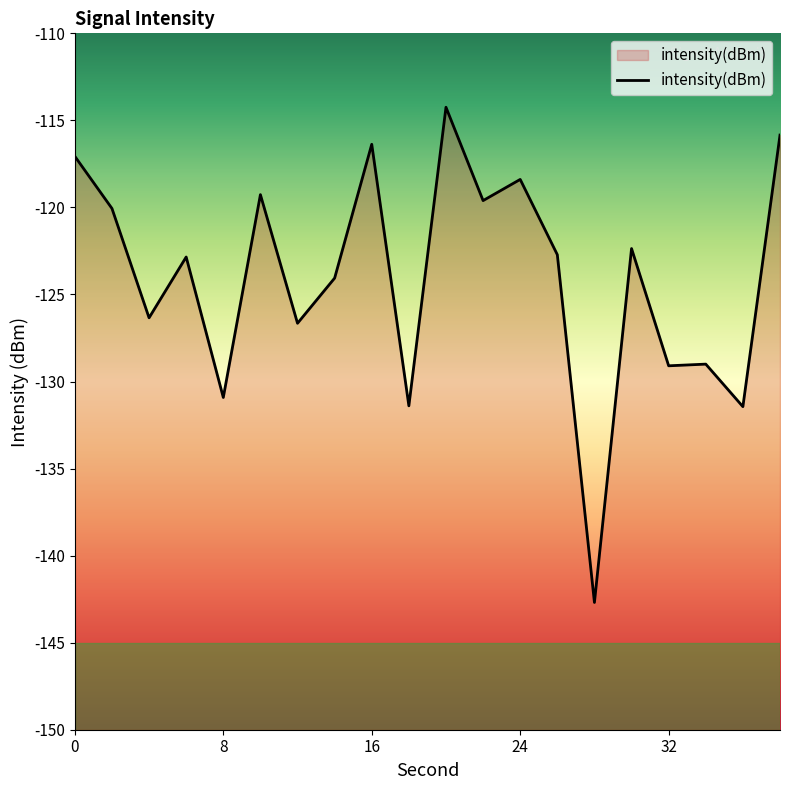

What is the difference between the maximum and minimum values?

28.4